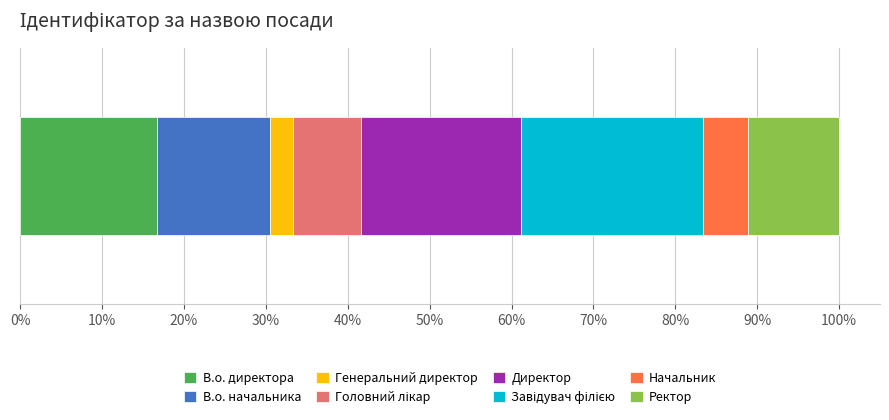

What is the lowest value of the В.о. директора series?

16.7